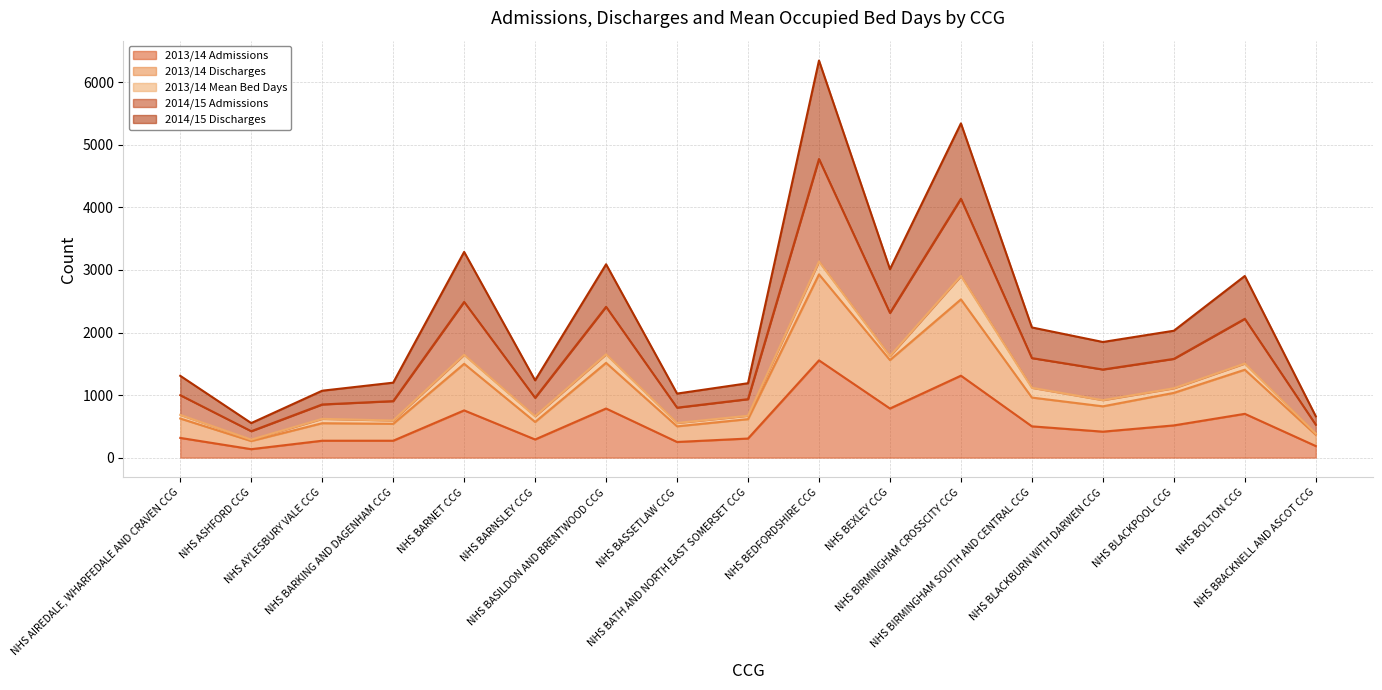

What is the maximum value for 2013/14 Admissions?

1555.0